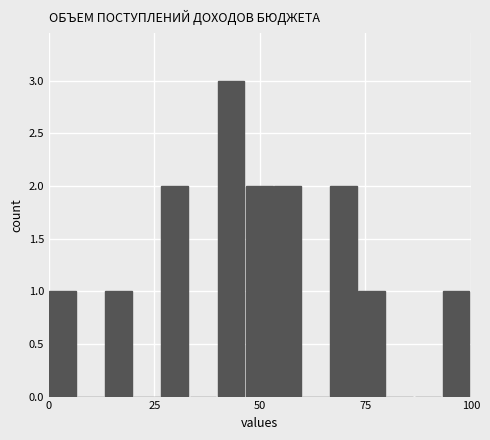

Read against the x-axis, roughly where is the centre of the tallest bar?

45